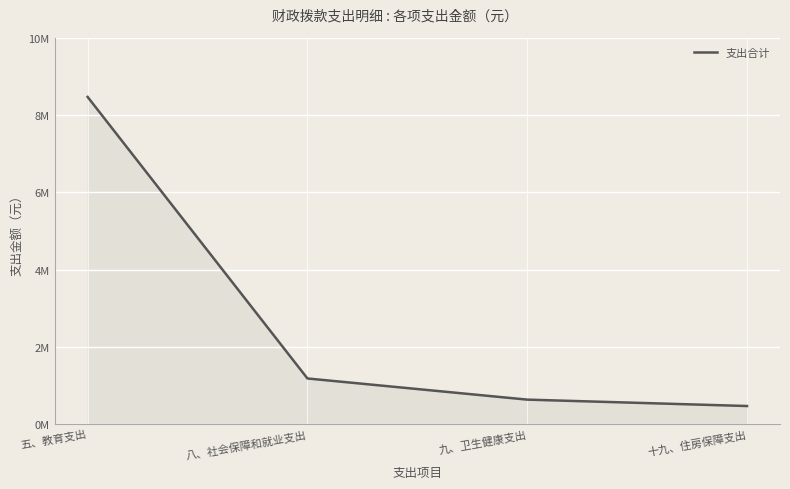

Does the chart display data point markers on the line(s)?

No